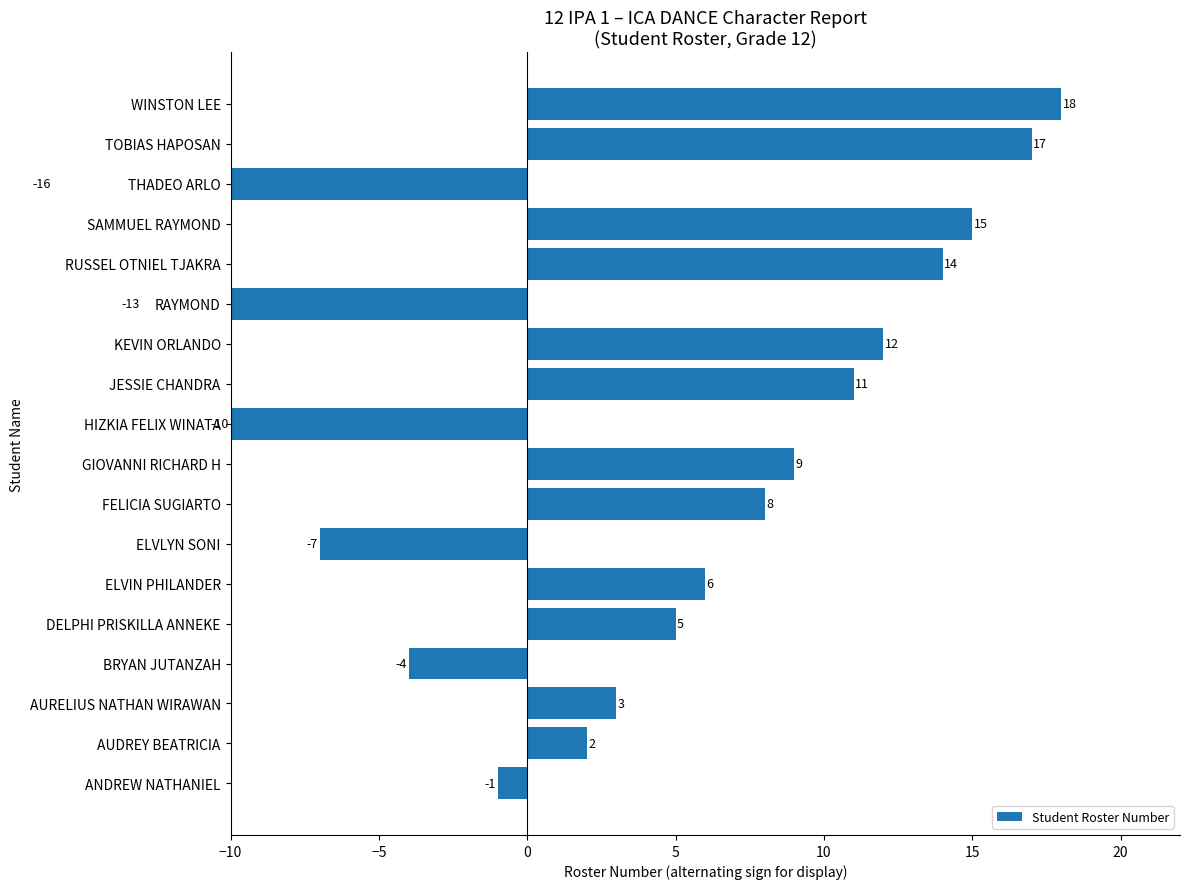

Count the number of values greater than 6.

8